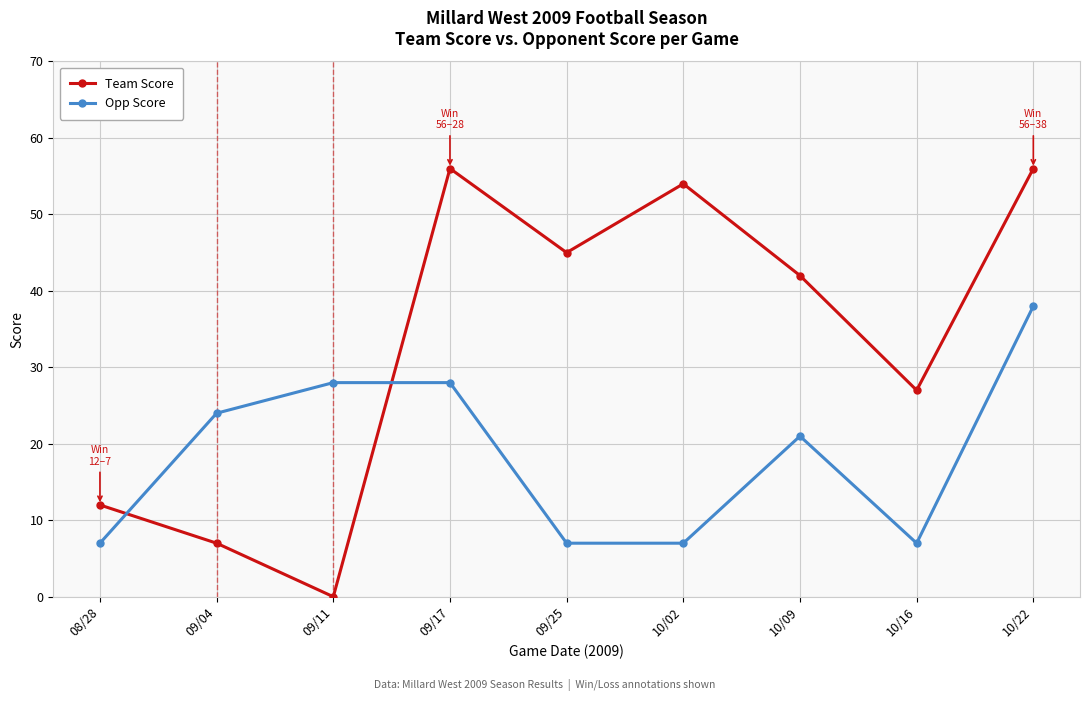

After their last crossing, which series has the higher values: Opp Score or Team Score?

Team Score